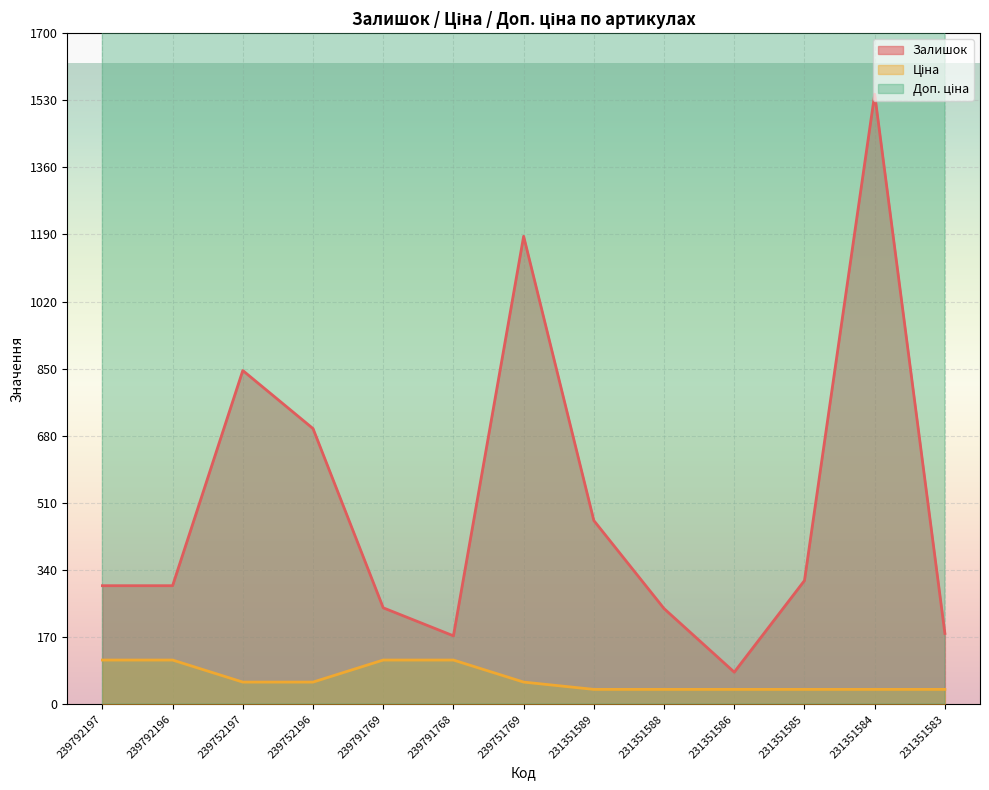

Reading left to right, what are all the values shown in this chart?

Залишок: 300.0	300.0	845.0	698.0	244.0	173.0	1185.0	465.0	242.0	81.0	313.0	1545.0	179.0
Ціна: 111.7	111.7	55.9	55.9	111.7	111.7	55.9	37.4	37.4	37.4	37.4	37.4	37.4
Доп. ціна: 11169.0	11169.0	5585.0	5585.0	11169.0	11169.0	5585.0	8408.0	8408.0	8408.0	8408.0	8408.0	8408.0